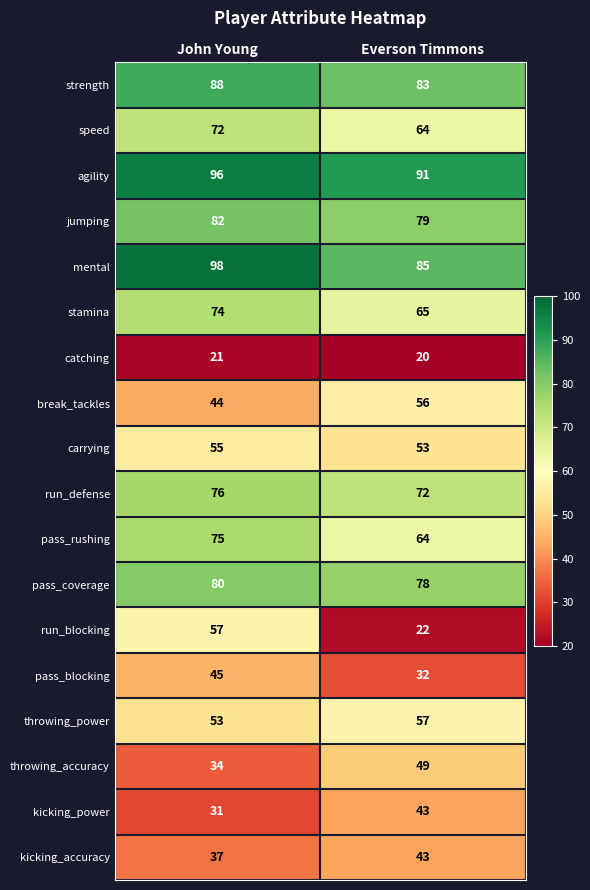

At which label is stamina closest to 69?

Everson Timmons